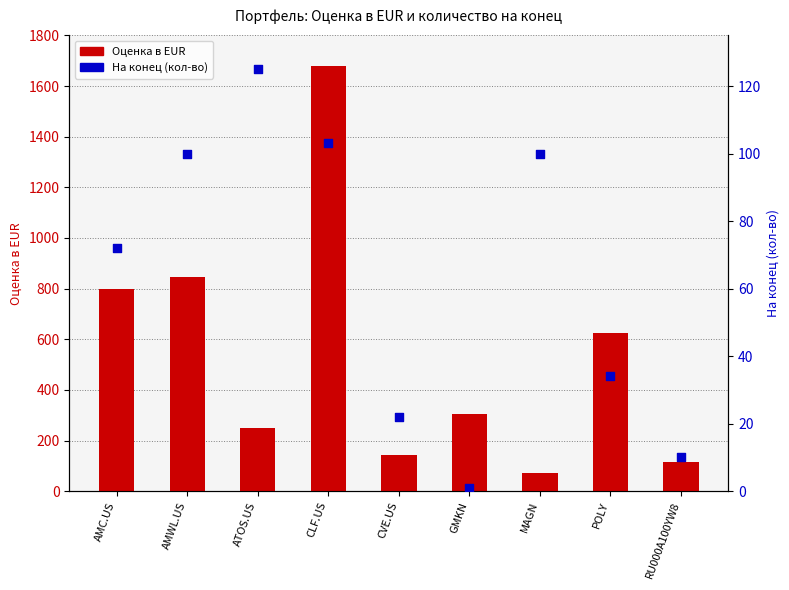

What are all the series names shown in the legend?

Оценка в EUR, На конец